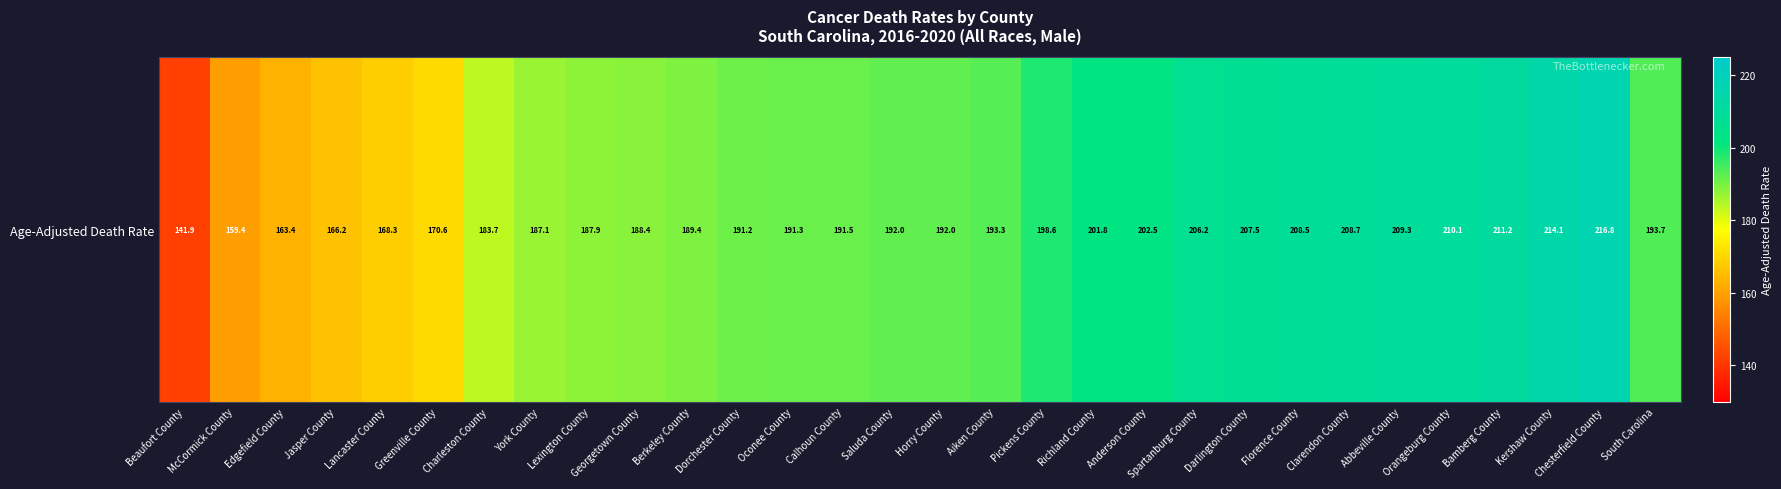

Rank the categories by value from highest to lowest.

Chesterfield County, Kershaw County, Bamberg County, Orangeburg County, Abbeville County, Clarendon County, Florence County, Darlington County, Spartanburg County, Anderson County, Richland County, Pickens County, South Carolina, Aiken County, Saluda County, Horry County, Calhoun County, Oconee County, Dorchester County, Berkeley County, Georgetown County, Lexington County, York County, Charleston County, Greenville County, Lancaster County, Jasper County, Edgefield County, McCormick County, Beaufort County